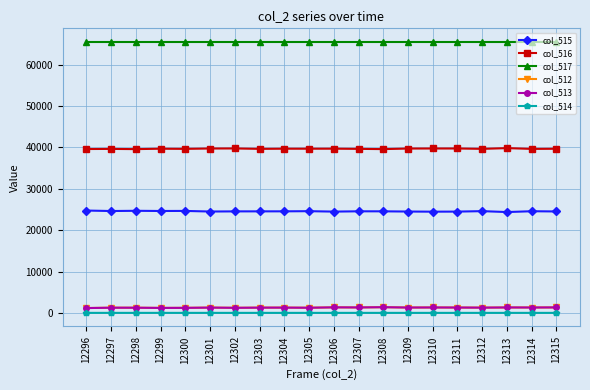

Which series has the largest total across all categories?

col_517